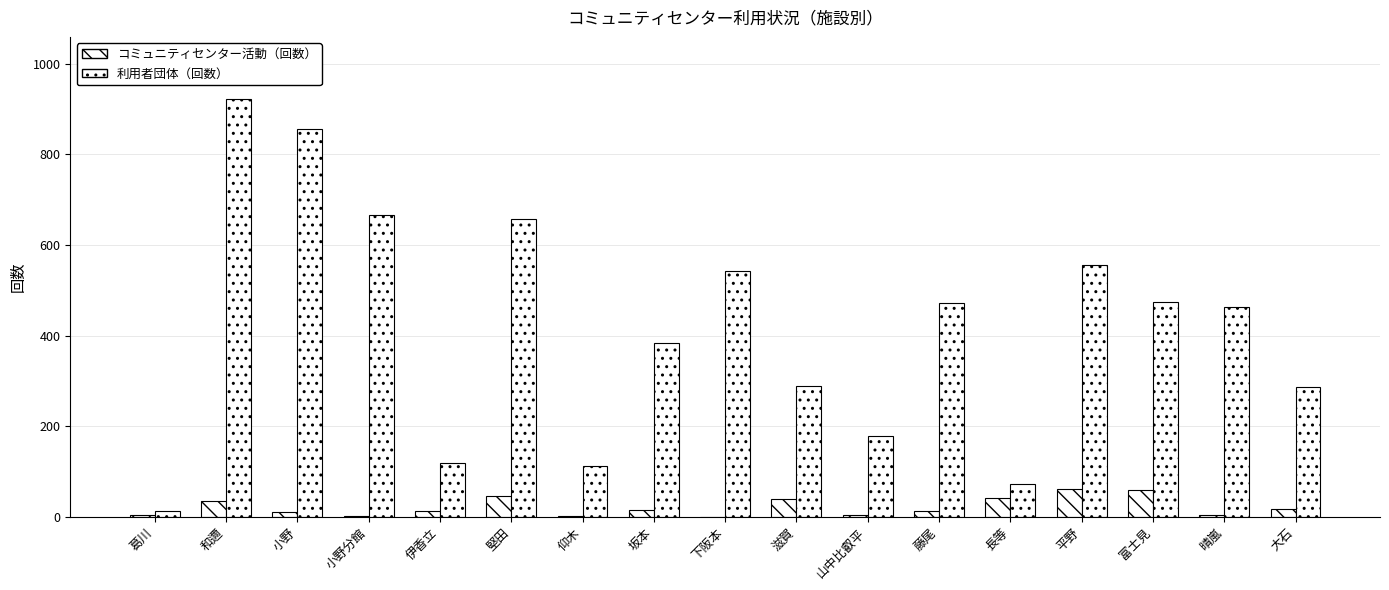

What is the greatest value displayed?

921